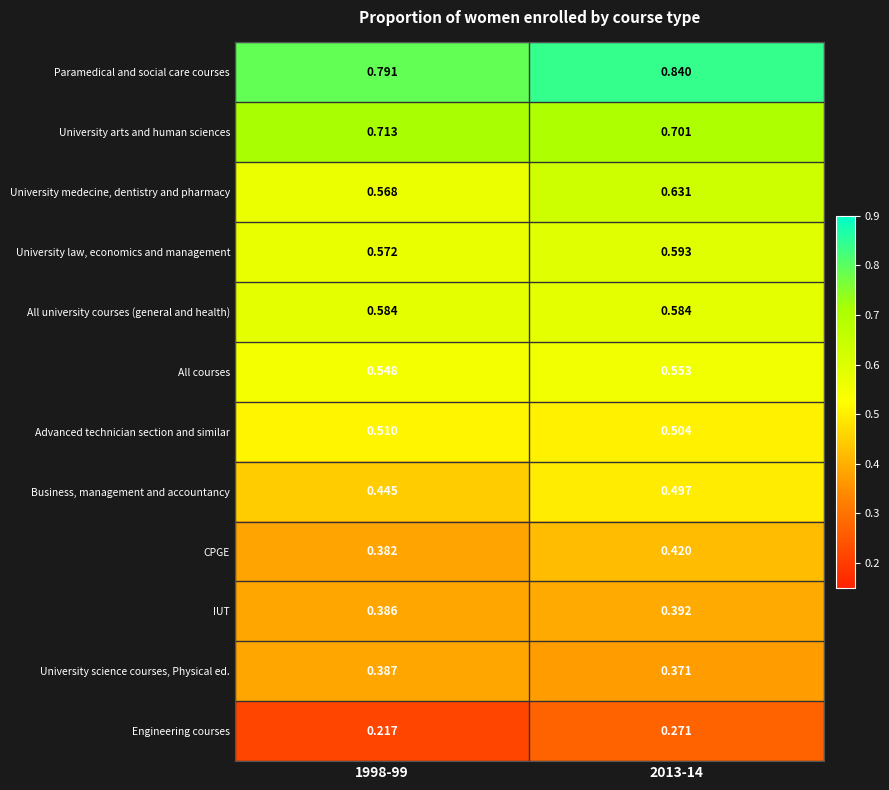

Between 1998-99 and 2013-14, which series saw the biggest shift?

University medecine, dentistry and pharmacy